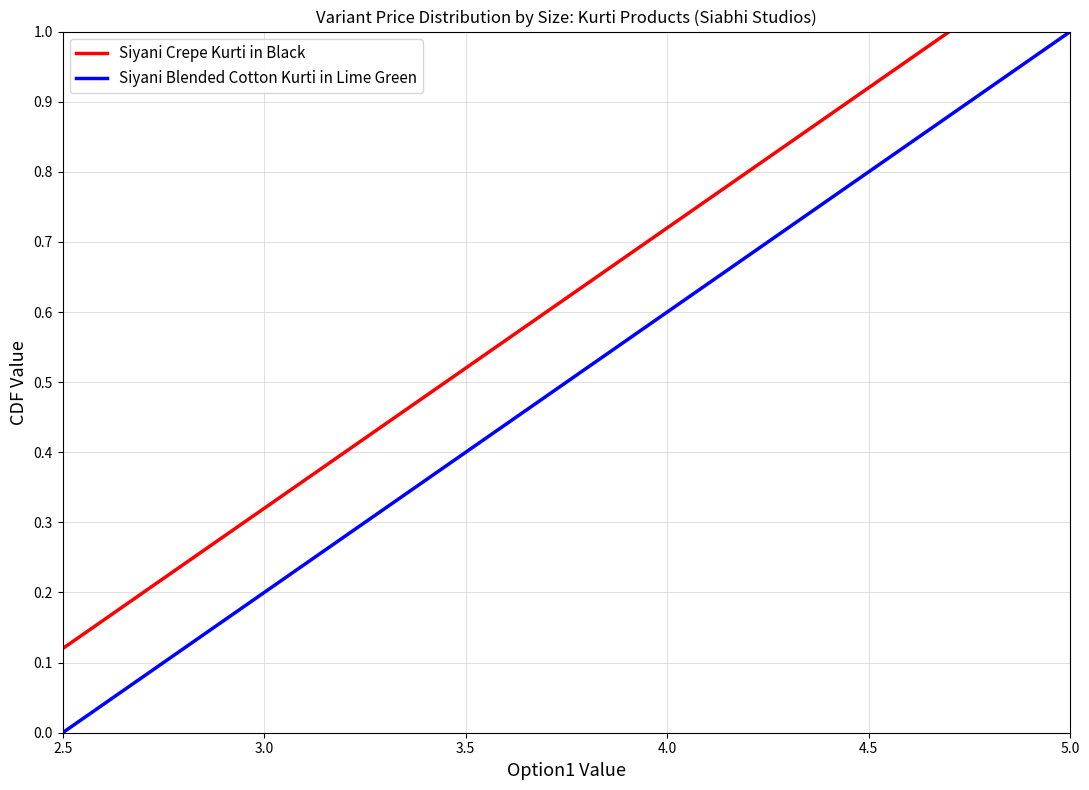

What is the value of the Siyani Blended Cotton Kurti in Lime Green point at the 9th from the left?

0.7